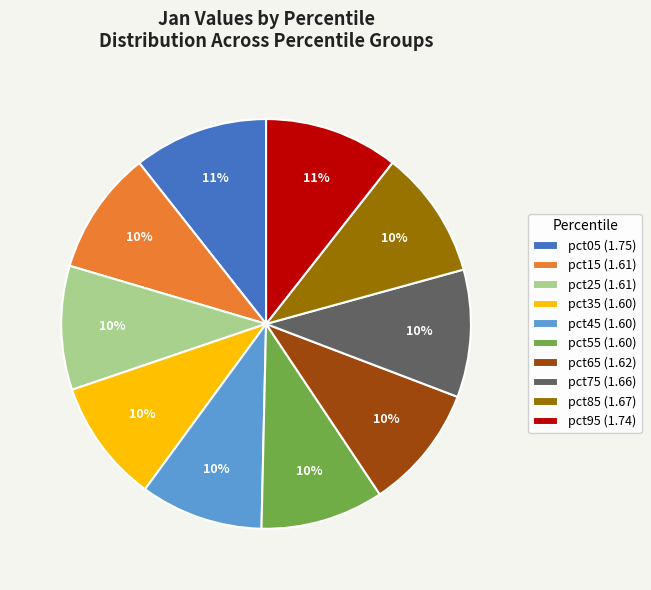

Count the number of slices in the pie.

10